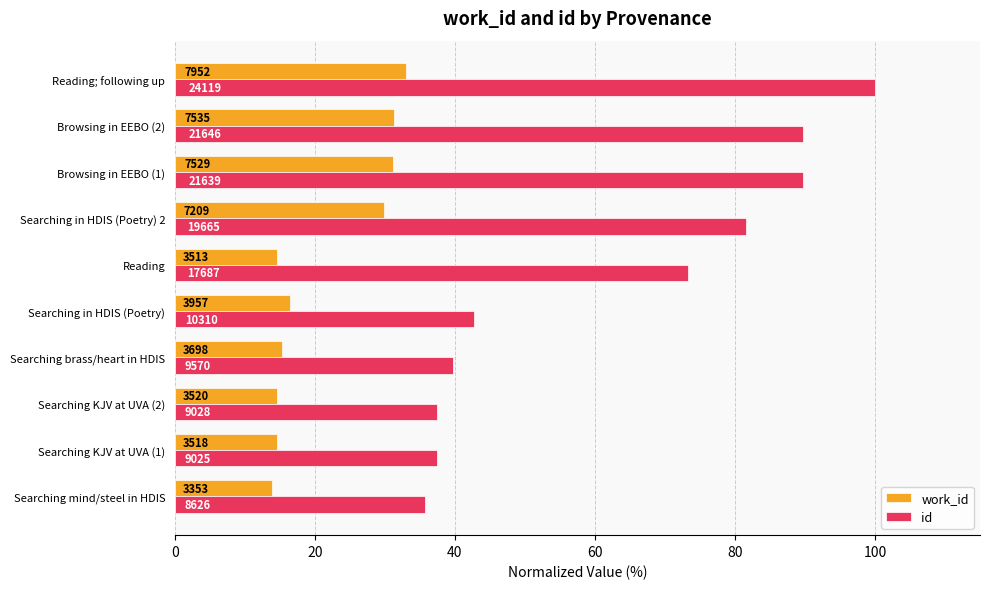

What are all the series names shown in the legend?

work_id, id